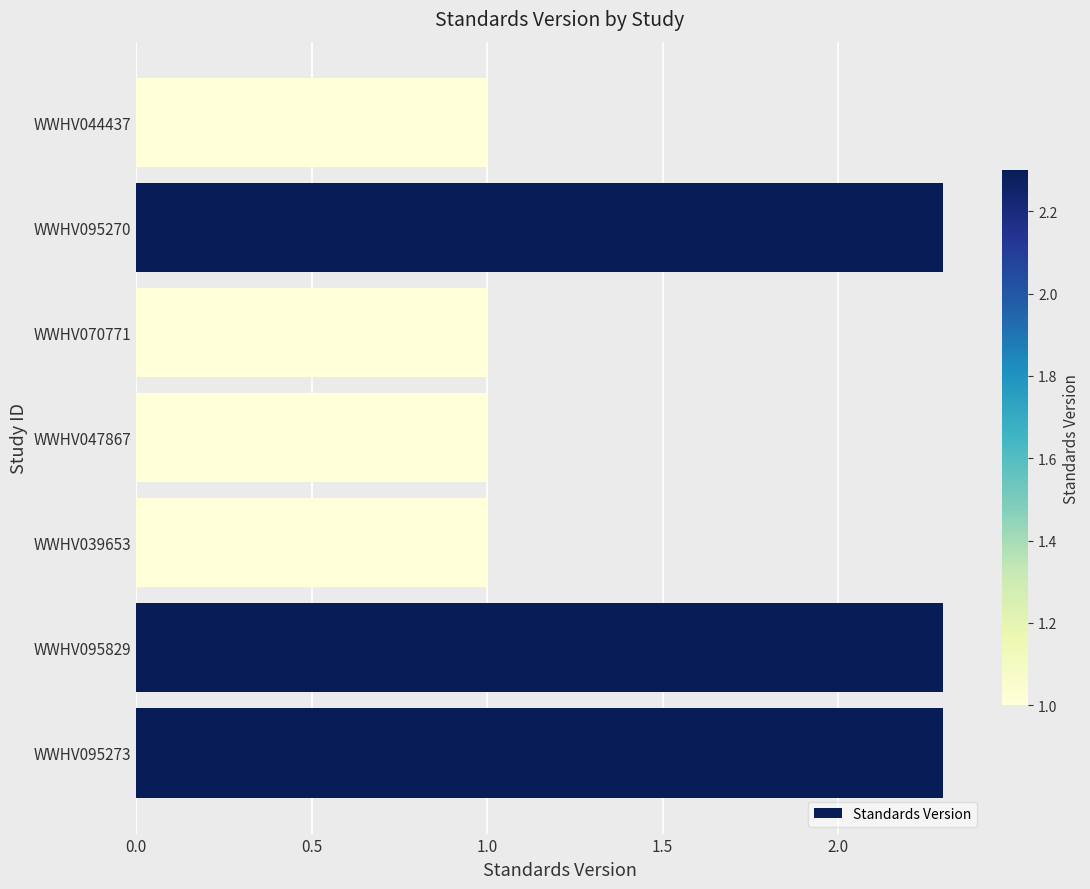

The value at WWHV044437 is 0.4. True or false?

False